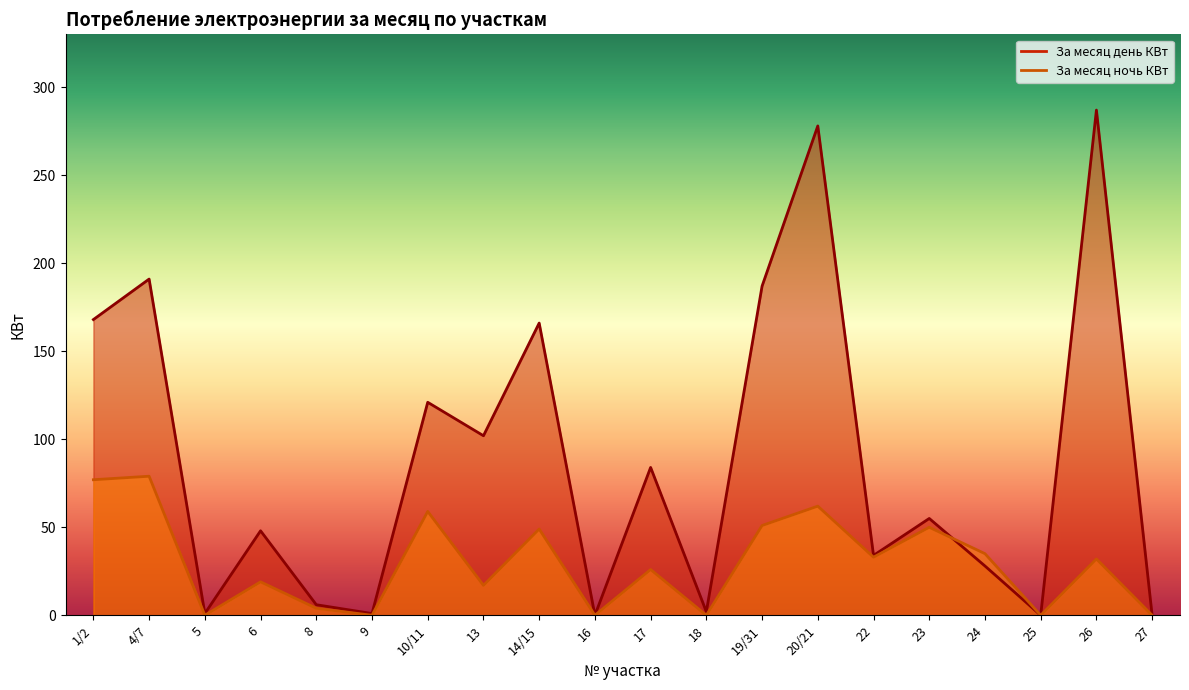

How many series are shown in this chart?

2